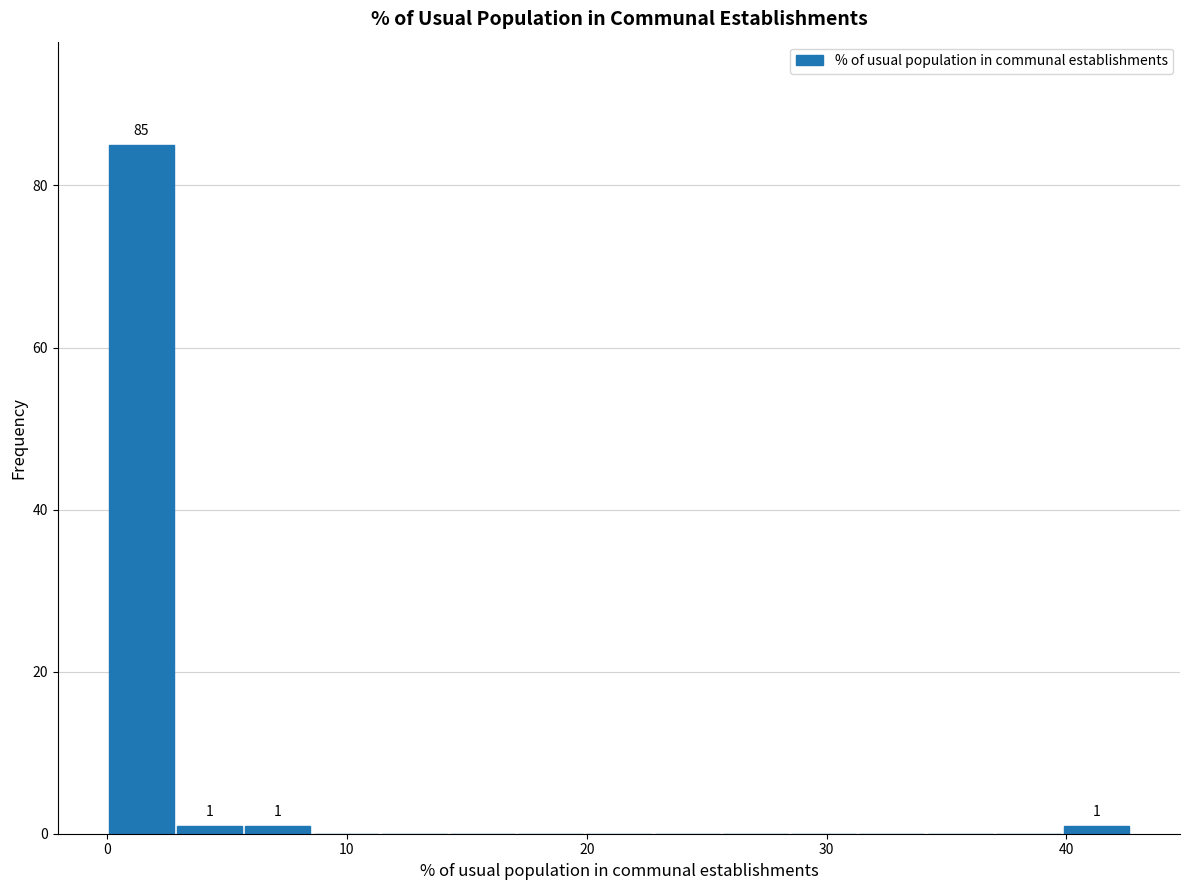

Around what value on the x-axis is the tallest bar? Give the approximate position of its centre, as read against the axis.

1